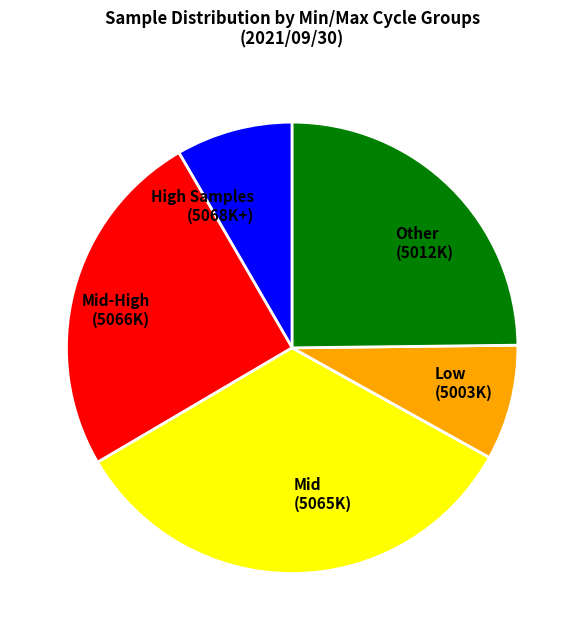

Which slice is the largest?

Mid (5065K)